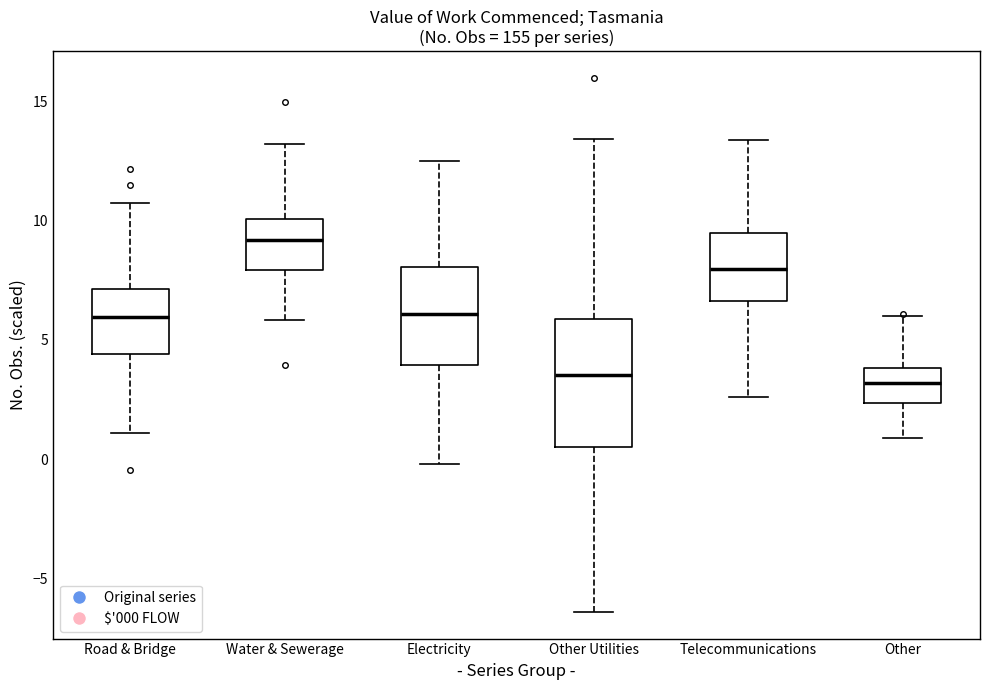

Where does the lower whisker of the box for Electricity end on the y-axis? The values are not printed on the chart, so give them approximately, as read against the axis.

0.0